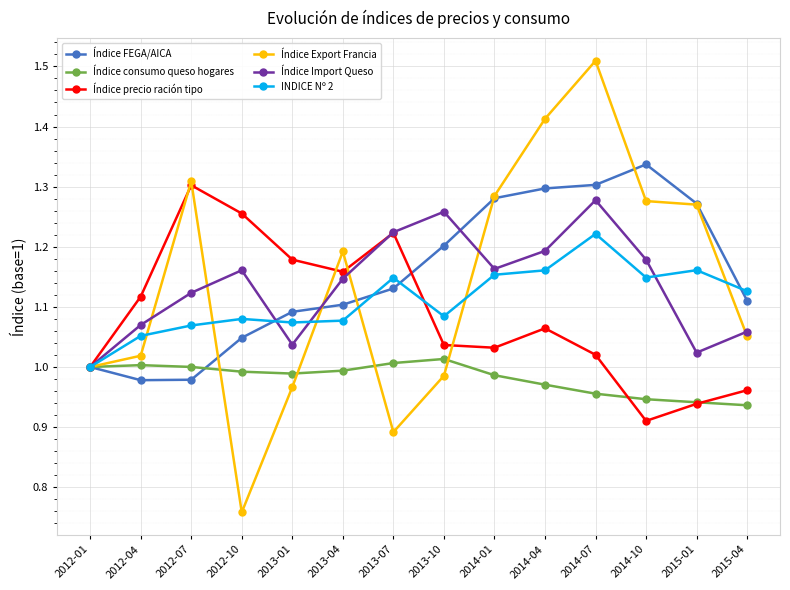

Where is the first local minimum for Índice Export Francia?

2012-10